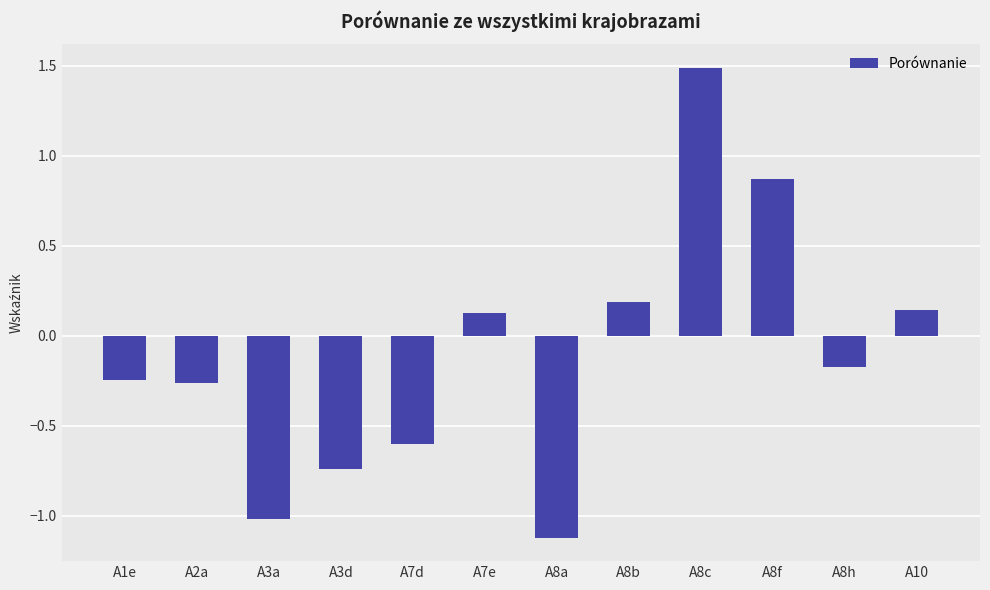

What is the difference between the maximum and minimum values?

2.6